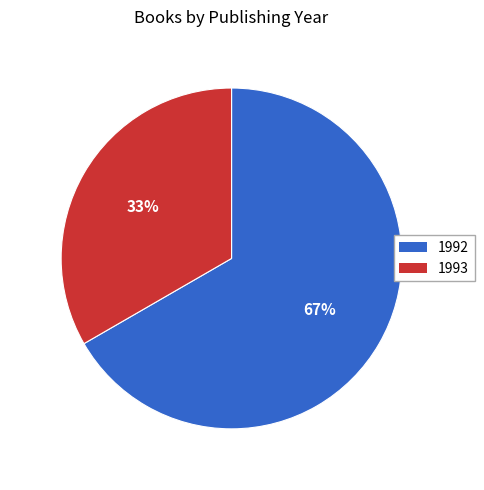

Is the sum of 1993 and 1992 greater than half?

Yes